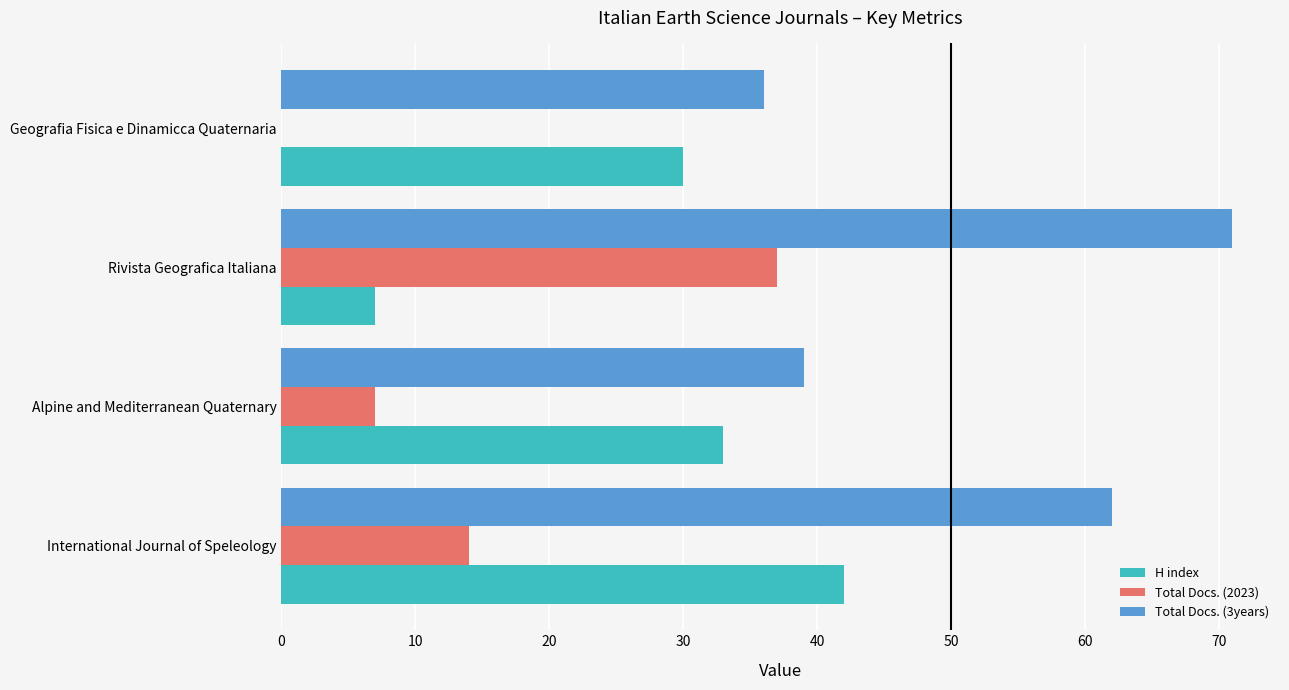

Where is Total Docs. (2023) nearest to the value 18?

International Journal of Speleology